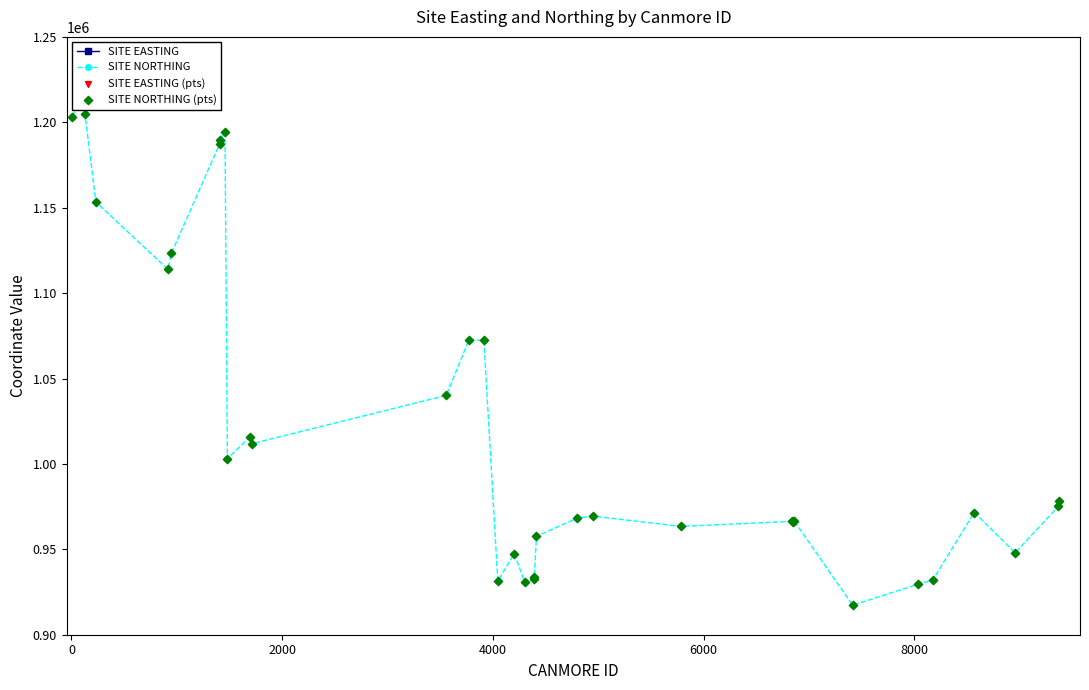

What is the total value across all series at 0?

3339224